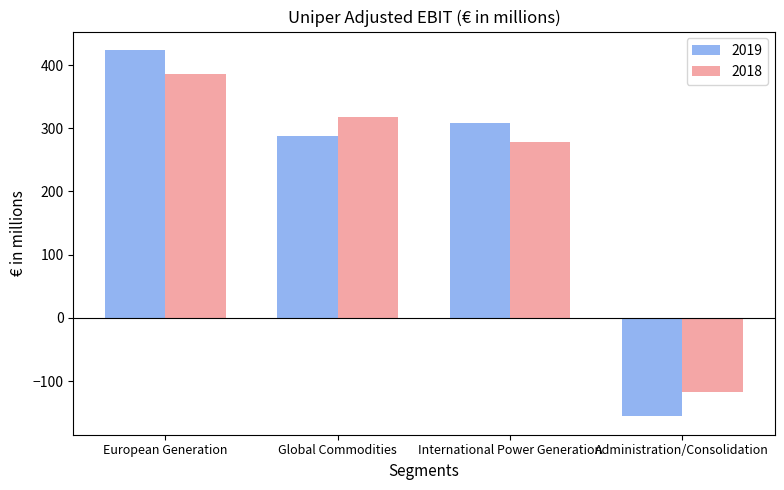

Which series has the largest range (max minus min)?

2019